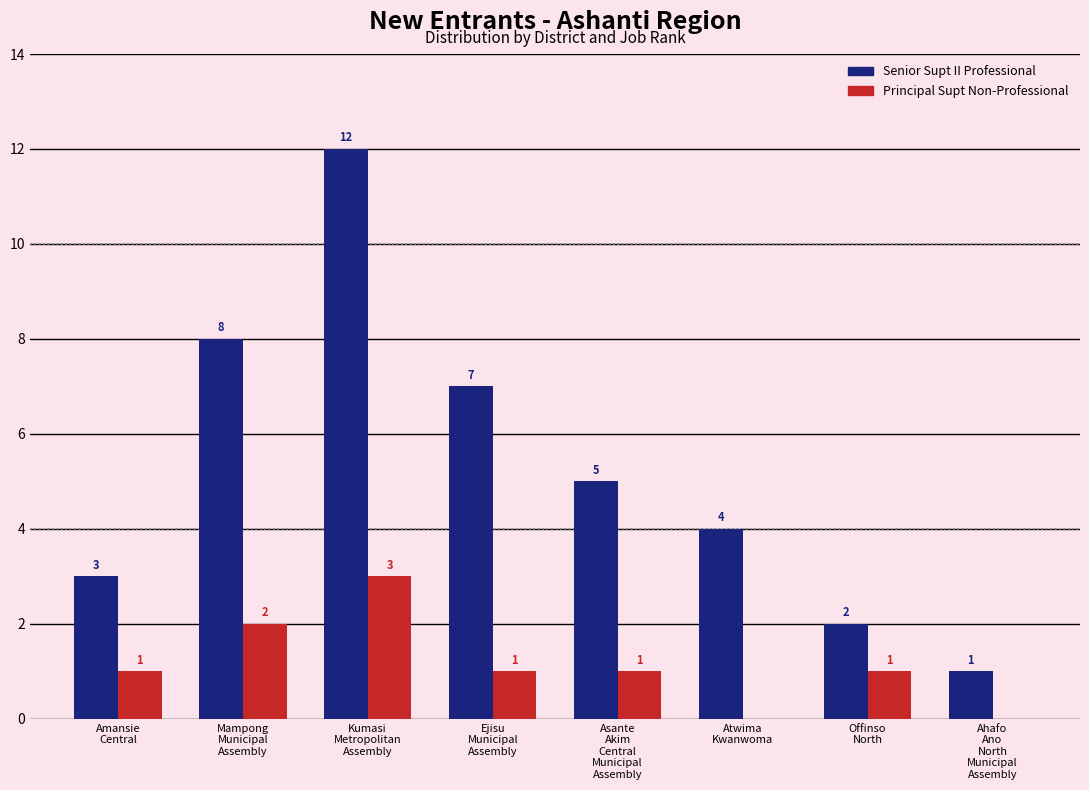

What is the greatest value displayed?

12